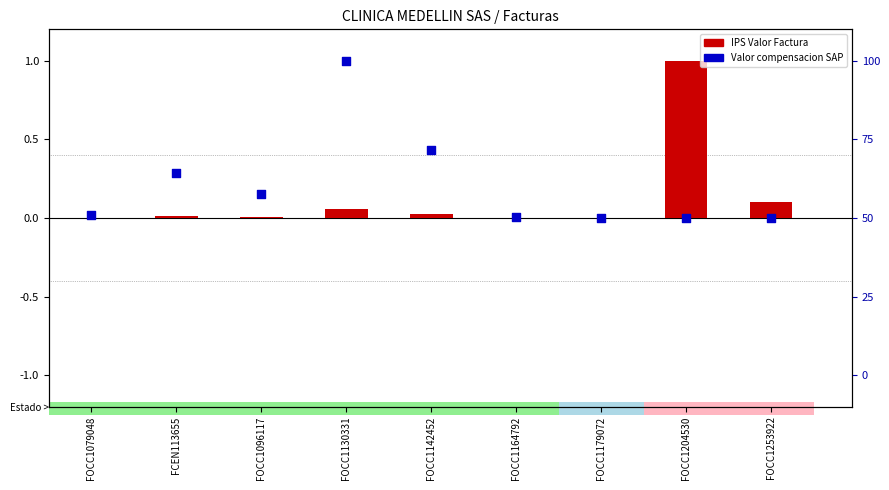

At which category is the sum across all series the highest?

FOCC1130331